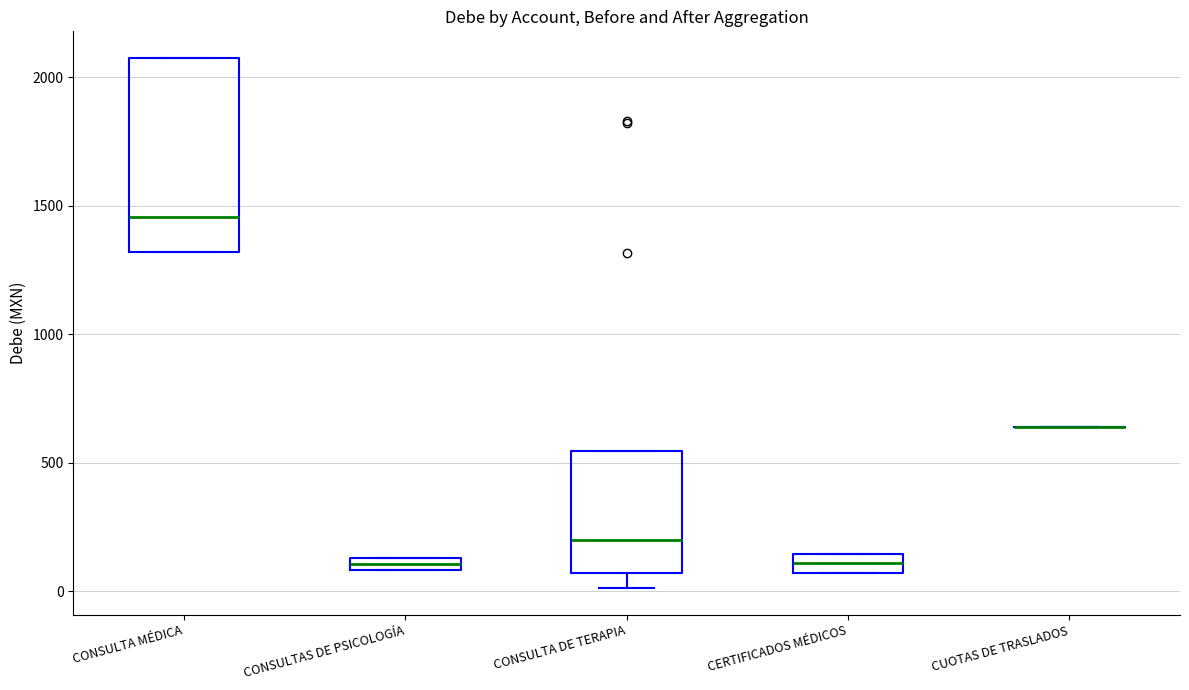

Comparing the boxes themselves (not the whiskers), which one is the tallest?

CONSULTA MÉDICA